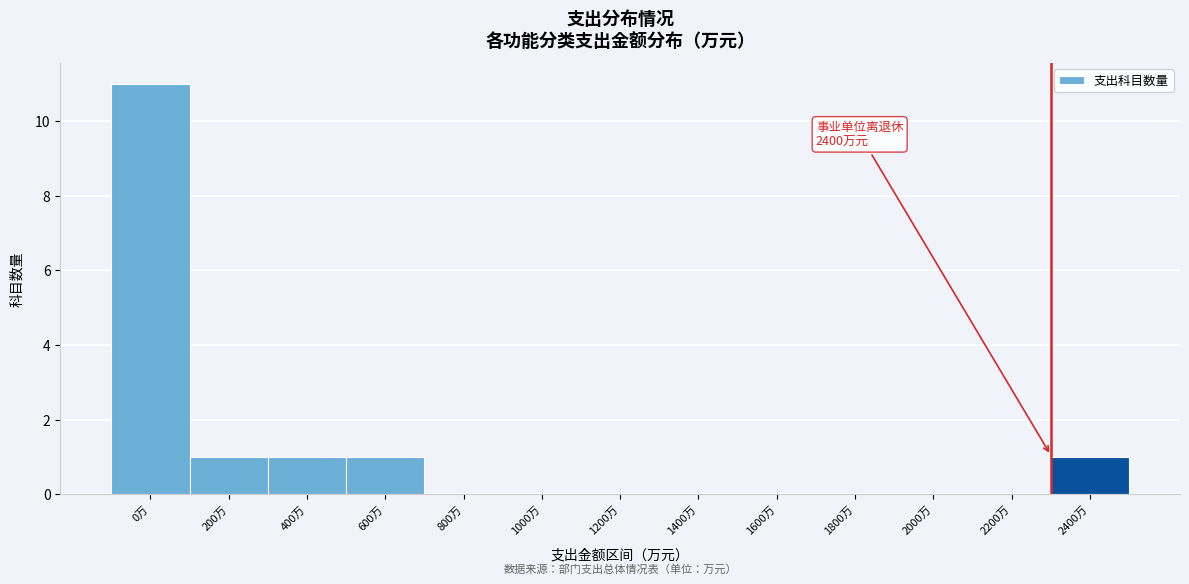

Reading left to right, what are all the values shown in this chart?

0万=11	200万=1	400万=1	600万=1	800万=0	1000万=0	1200万=0	1400万=0	1600万=0	1800万=0	2000万=0	2200万=0	2400万=1